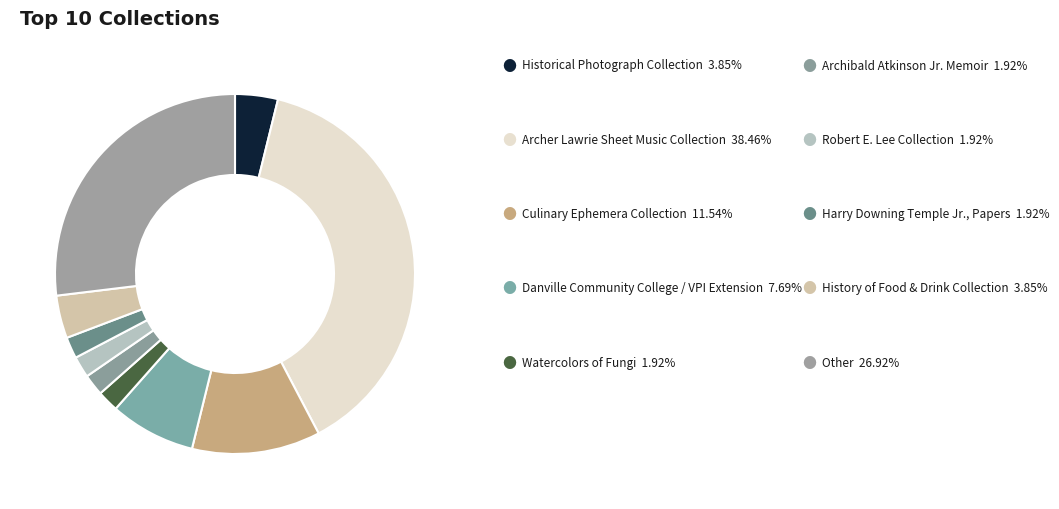

How many segments does this pie chart have?

10